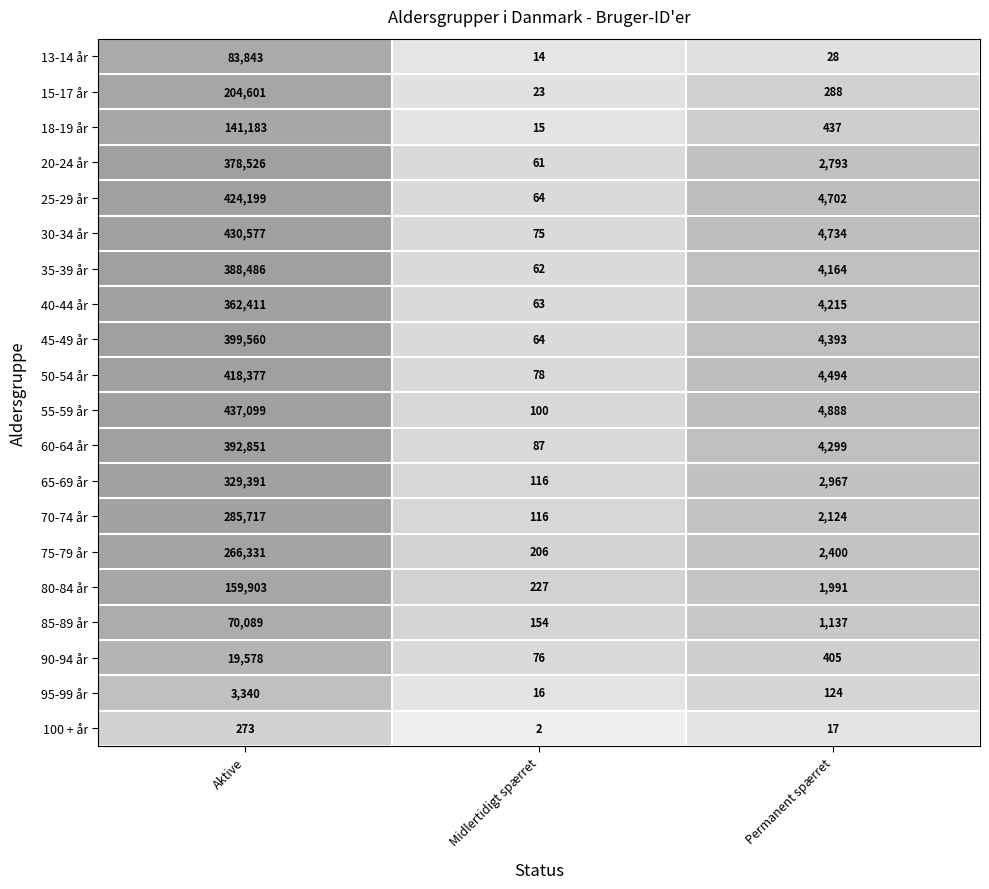

What is the smallest value displayed?

2